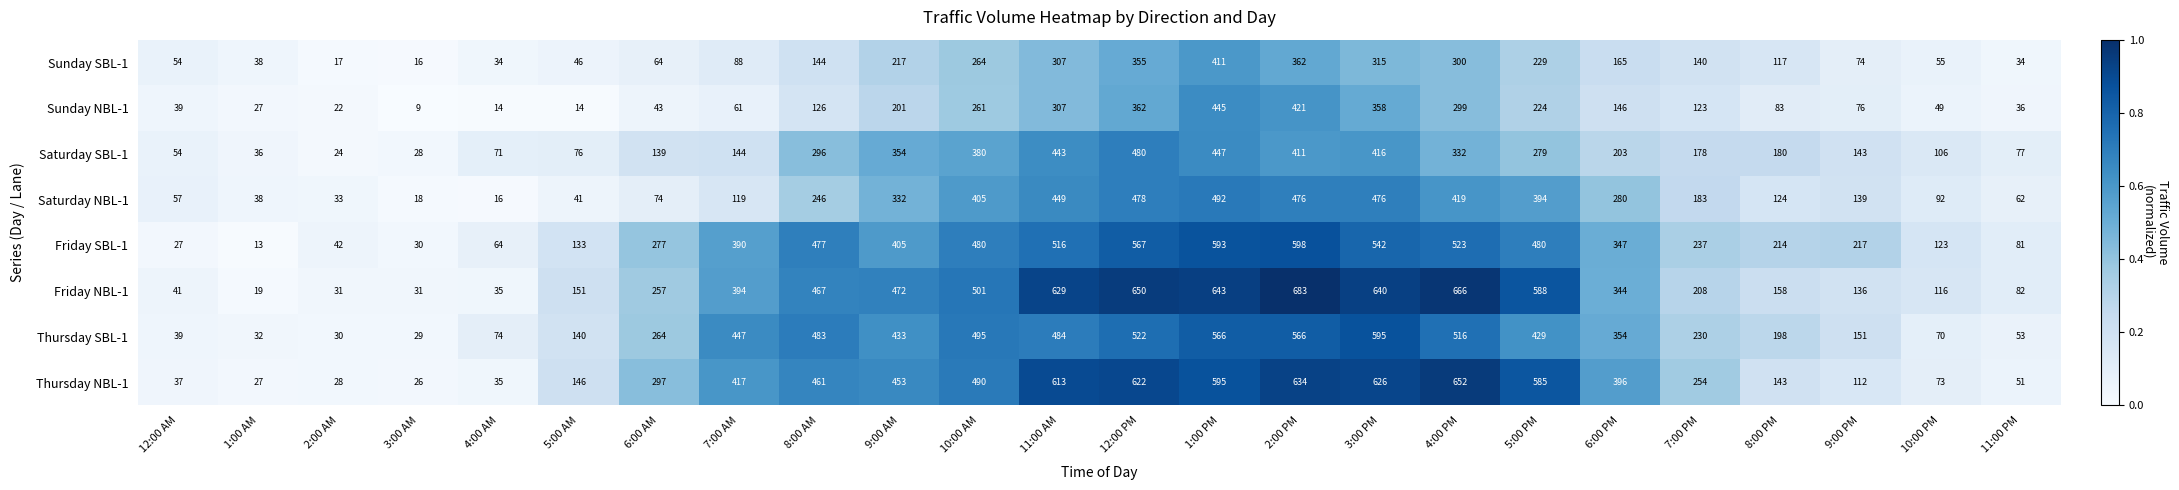

What is the difference between the second highest and second lowest values in the Sunday NBL-1 series?

407